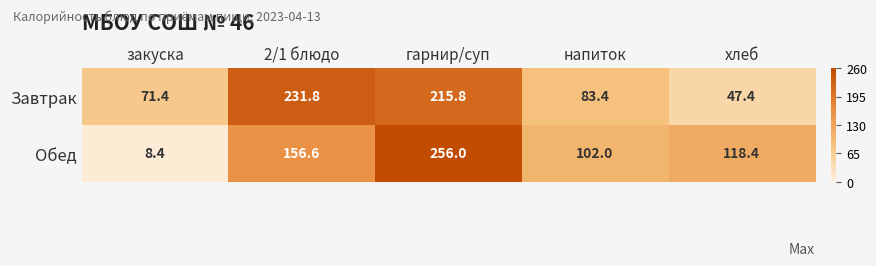

What is the average value of the Обед series?

128.3